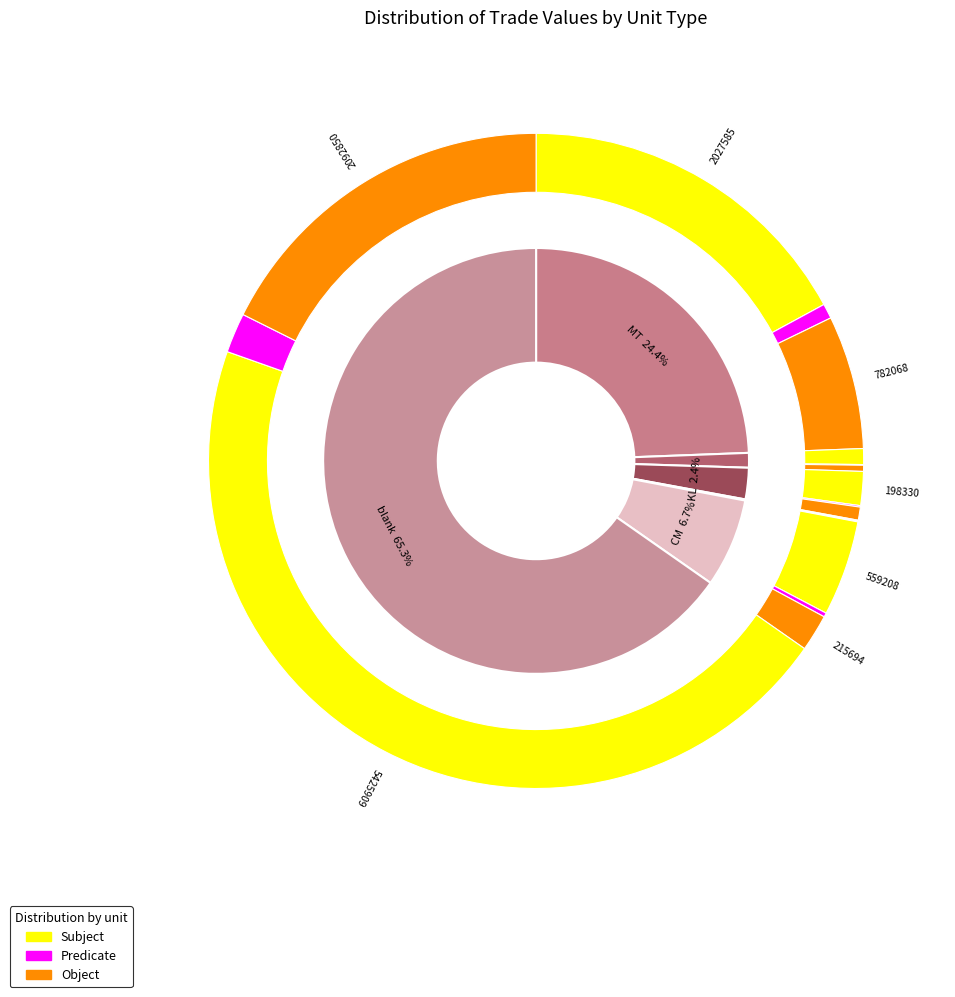

The L slice represents 6% of the pie. True or false?

False